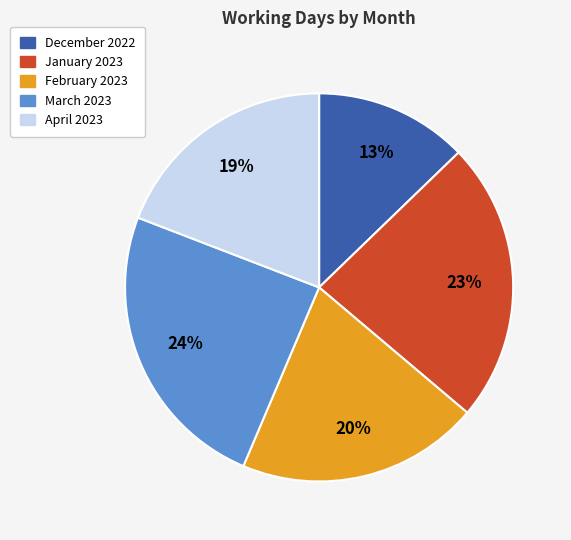

The December 2022 slice represents 13% of the pie. True or false?

True